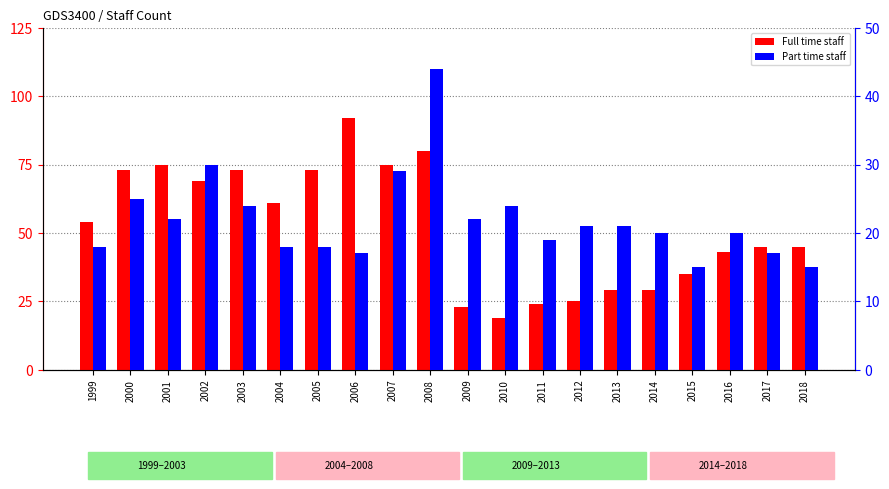

What is the average value of the Part time staff series?

22